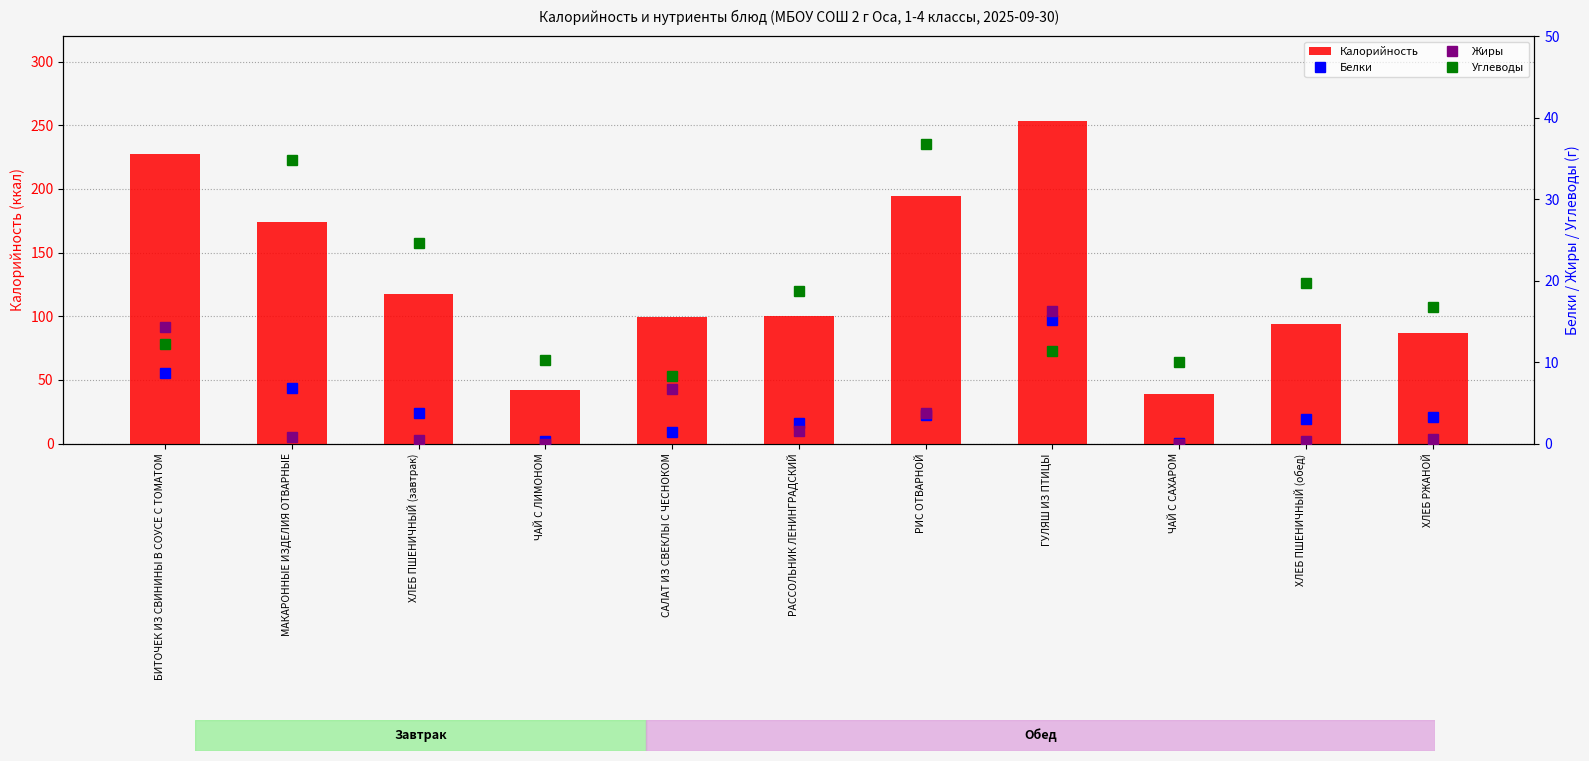

What is the sum of all Калорийность values?

1428.1